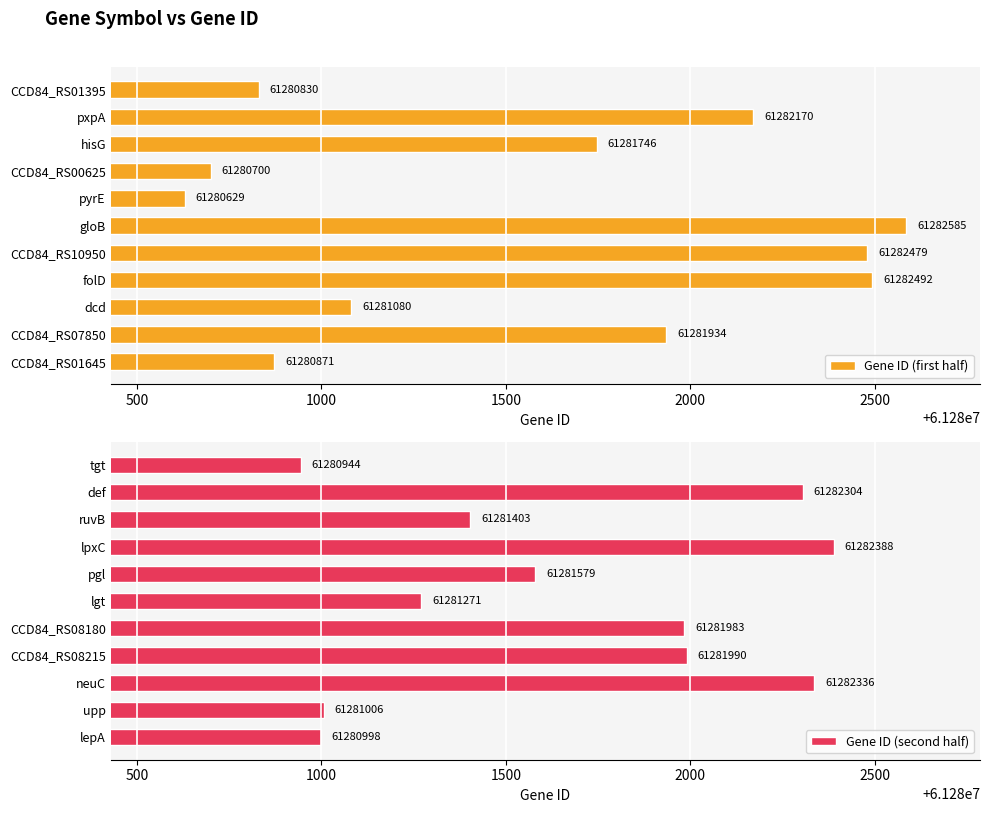

List the labels in order of Gene ID (first half) value, largest first.

gloB, folD, CCD84_RS10950, pxpA, CCD84_RS07850, hisG, dcd, CCD84_RS01645, CCD84_RS01395, CCD84_RS00625, pyrE